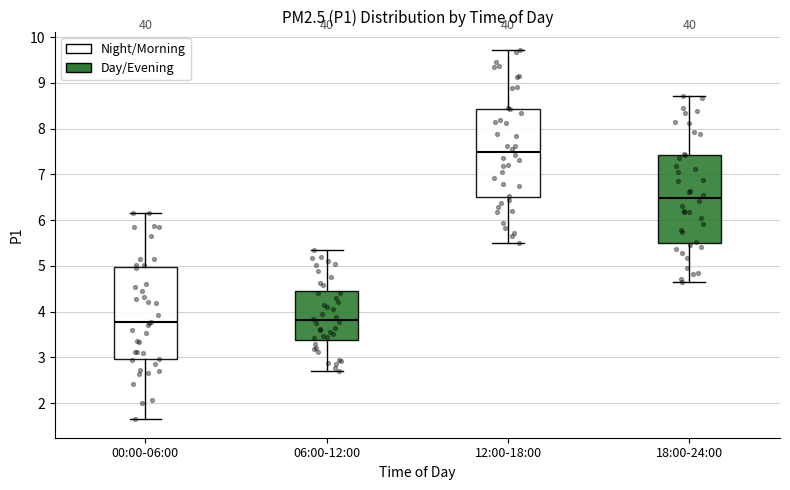

Reading left to right, transcribe this box plot: for each box, give where its median line is, the range the box spans, and where its two whiskers end, as read against the y-axis. The values are not printed on the chart, so give them approximately, as read against the axis.

00:00-06:00: median 3.8, box 3.0 to 5.0, whiskers 1.7 to 6.2
06:00-12:00: median 3.8, box 3.4 to 4.5, whiskers 2.7 to 5.4
12:00-18:00: median 7.5, box 6.5 to 8.4, whiskers 5.5 to 9.7
18:00-24:00: median 6.5, box 5.5 to 7.4, whiskers 4.7 to 8.7